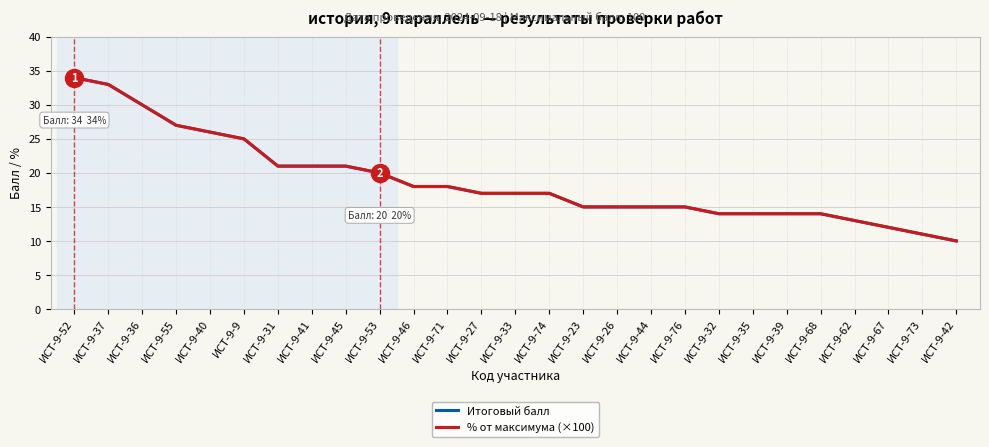

Is this an area chart (filled region under the line)?

No